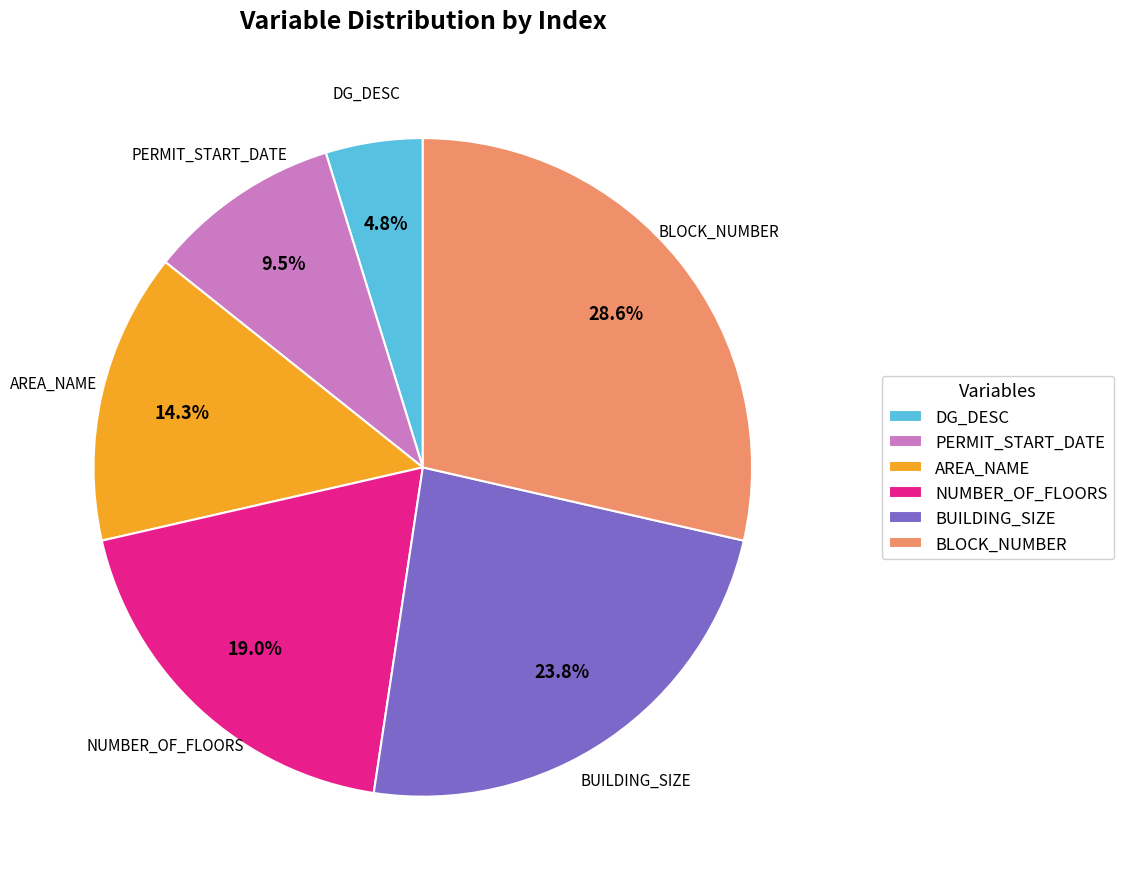

What is the largest slice in the pie chart?

BLOCK_NUMBER